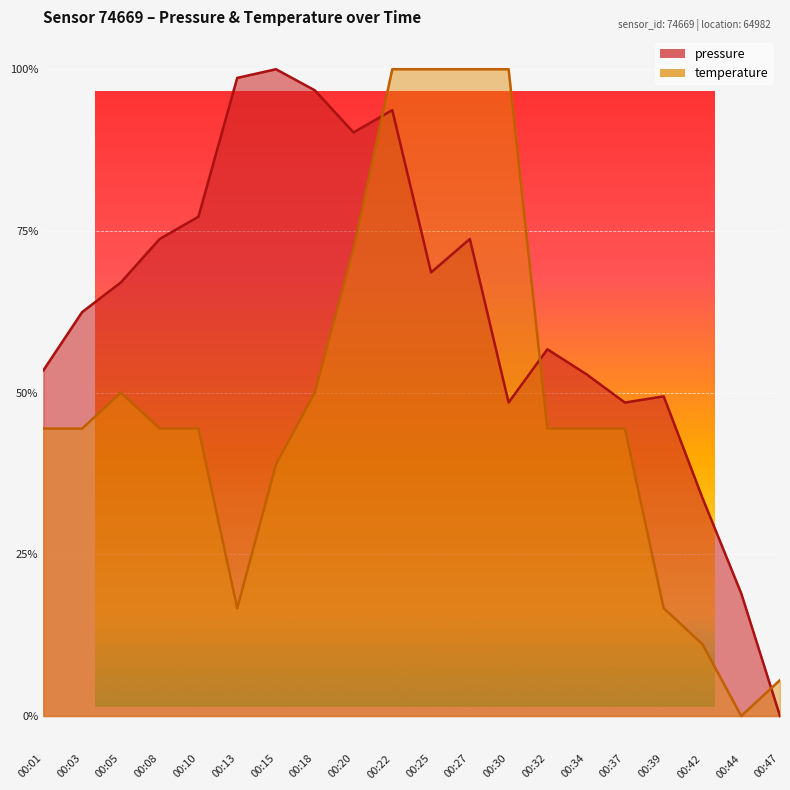

True or false: pressure has a value of 0.9 at 00:20.

True